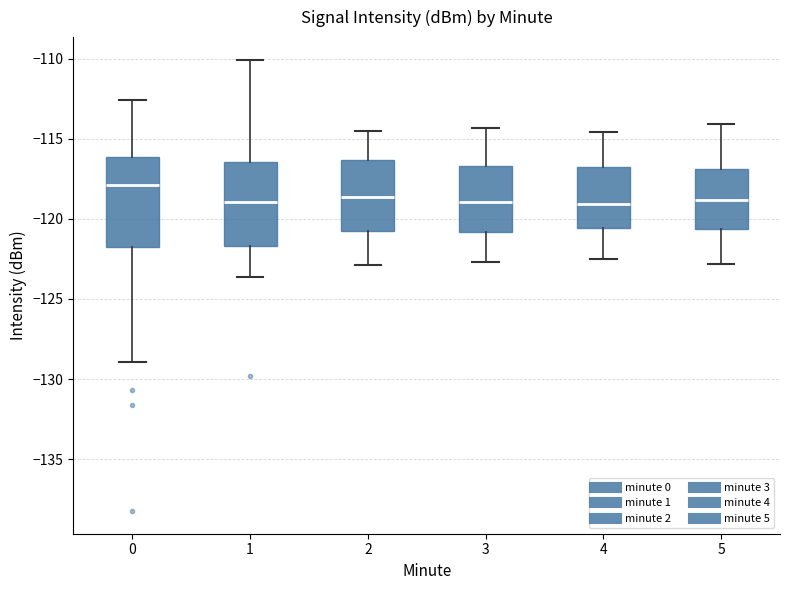

Reading left to right, transcribe this box plot: for each box, give where its median line is, the range the box spans, and where its two whiskers end, as read against the y-axis. The values are not printed on the chart, so give them approximately, as read against the axis.

0: median -118.0, box -122.0 to -116.0, whiskers -129.0 to -112.5
1: median -119.0, box -121.5 to -116.5, whiskers -123.5 to -110.0
2: median -118.5, box -120.5 to -116.5, whiskers -123.0 to -114.5
3: median -119.0, box -121.0 to -116.5, whiskers -122.5 to -114.5
4: median -119.0, box -120.5 to -116.5, whiskers -122.5 to -114.5
5: median -119.0, box -120.5 to -117.0, whiskers -123.0 to -114.0